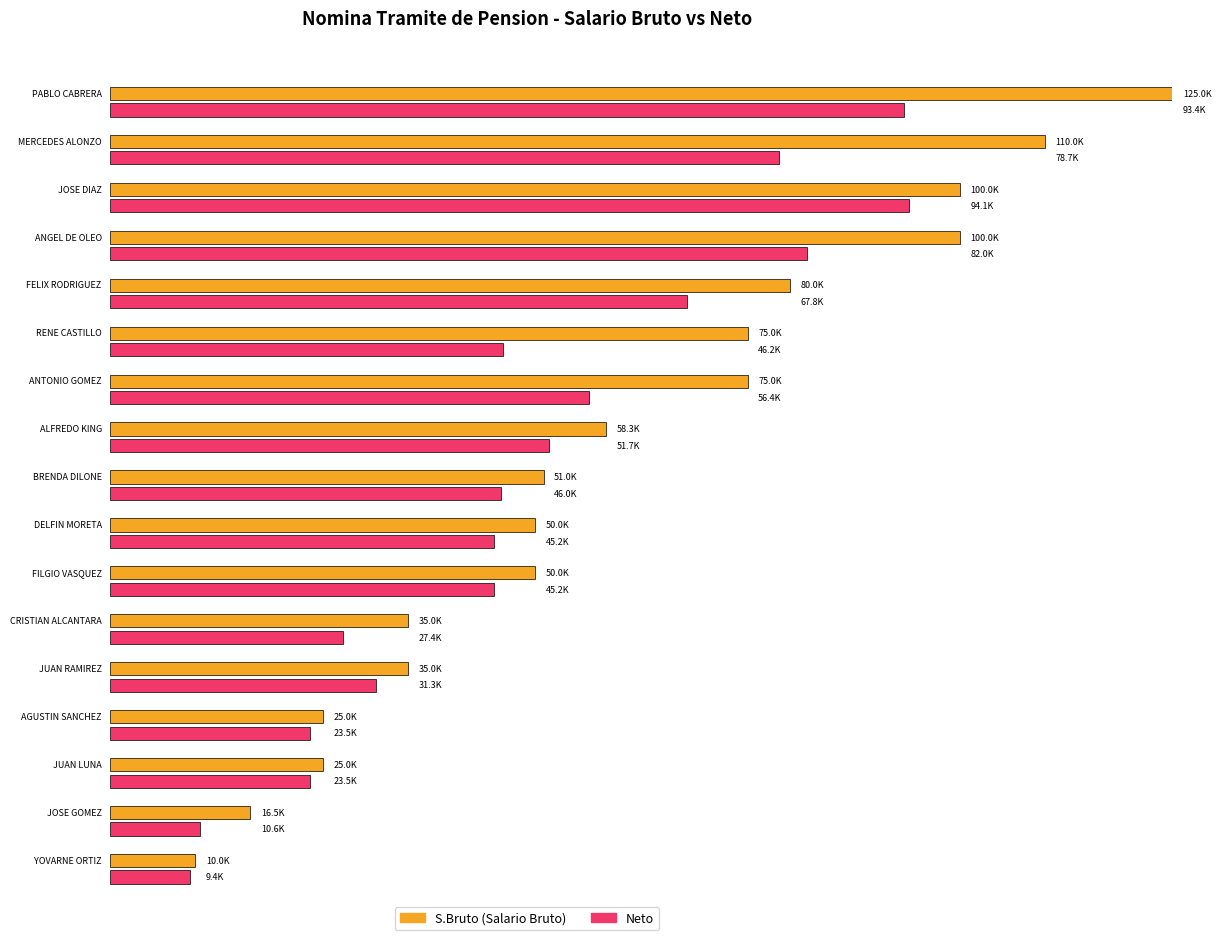

Which series has the widest spread of values?

S.Bruto